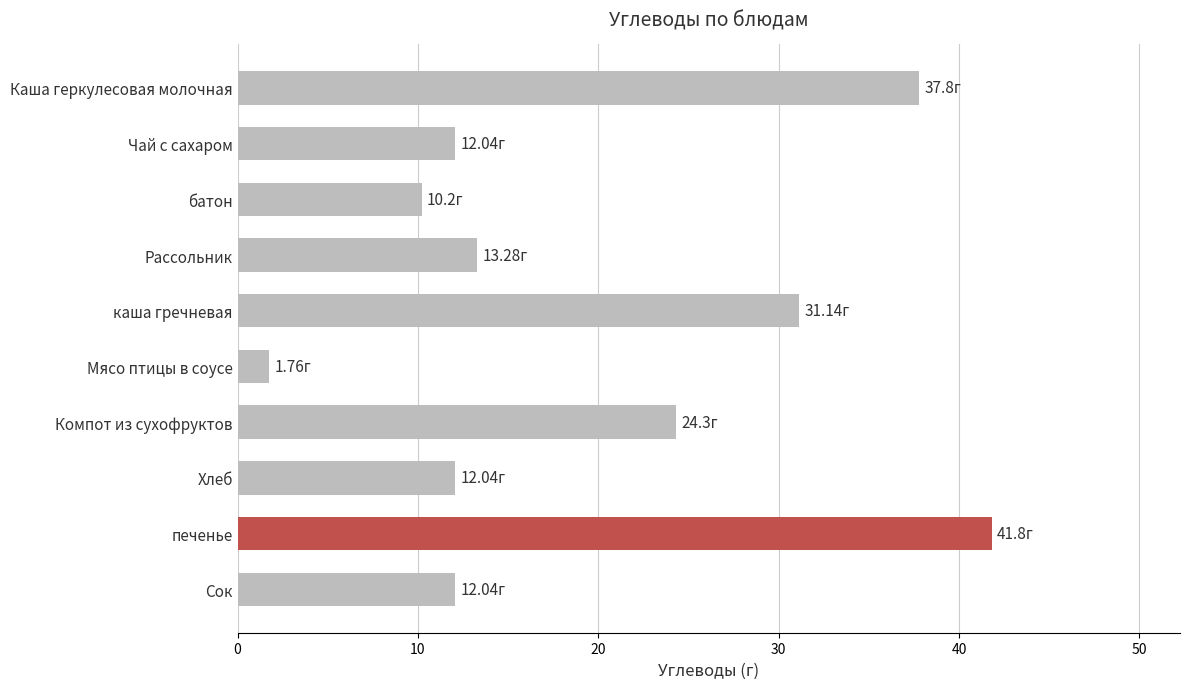

Which category has the highest value across all series?

печенье